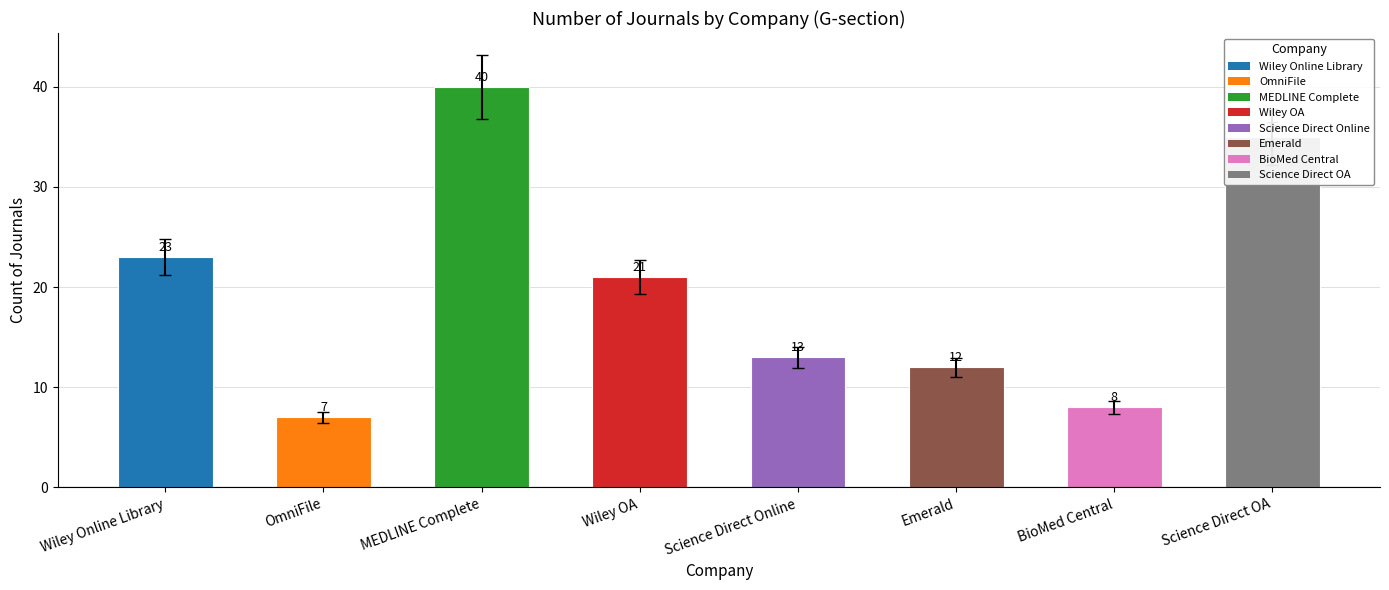

How many data points are less than 21?

4